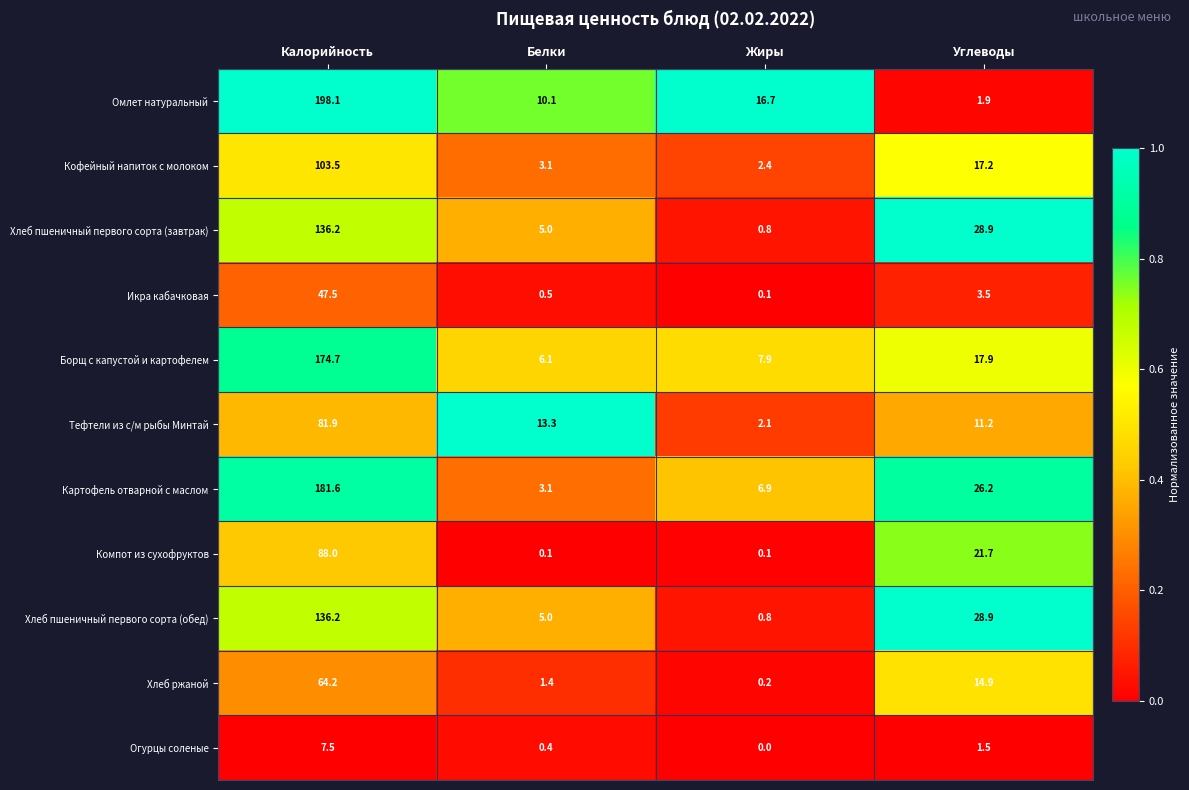

How many series are shown in this chart?

11